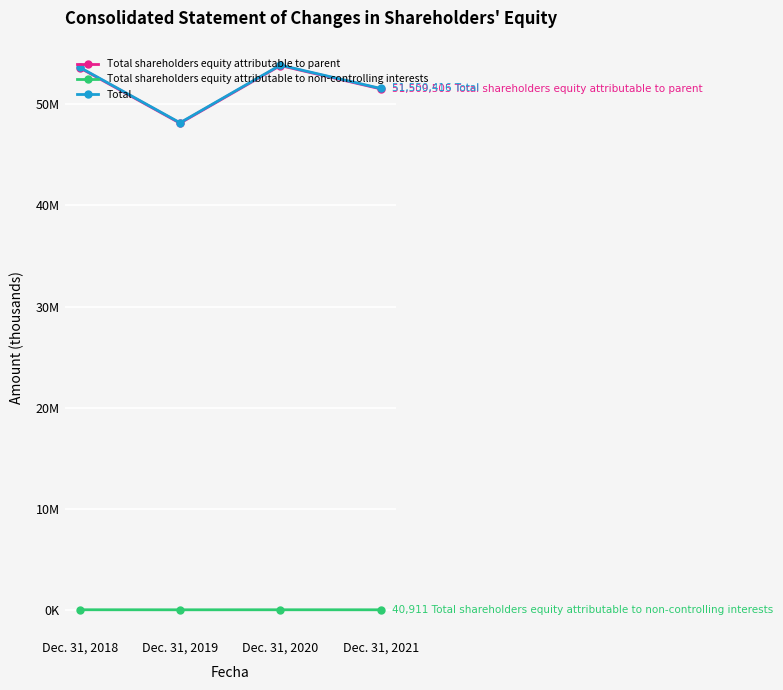

Is this an area chart (filled region under the line)?

No